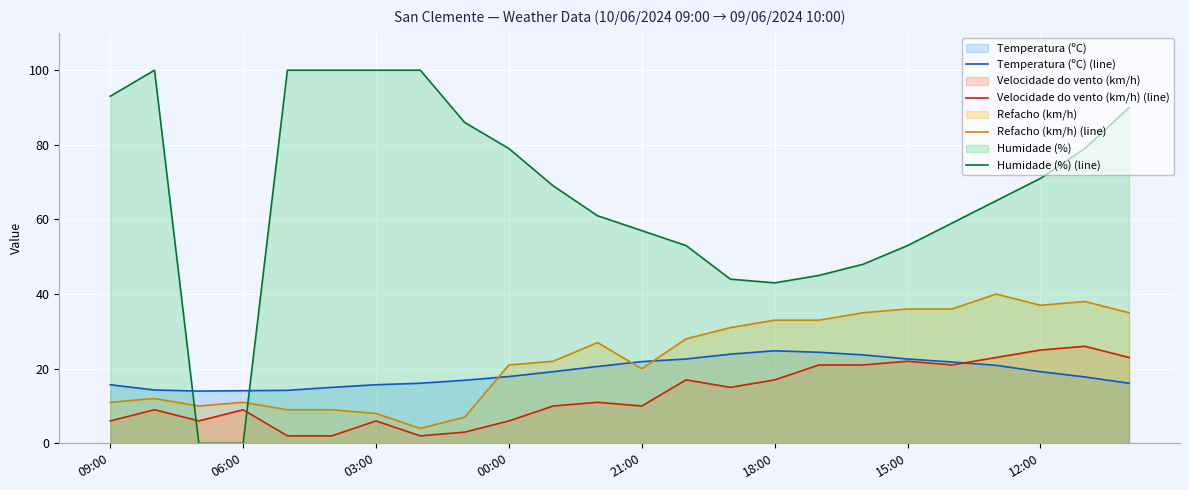

Which series has the largest total across all categories?

Humidade (%) (line)